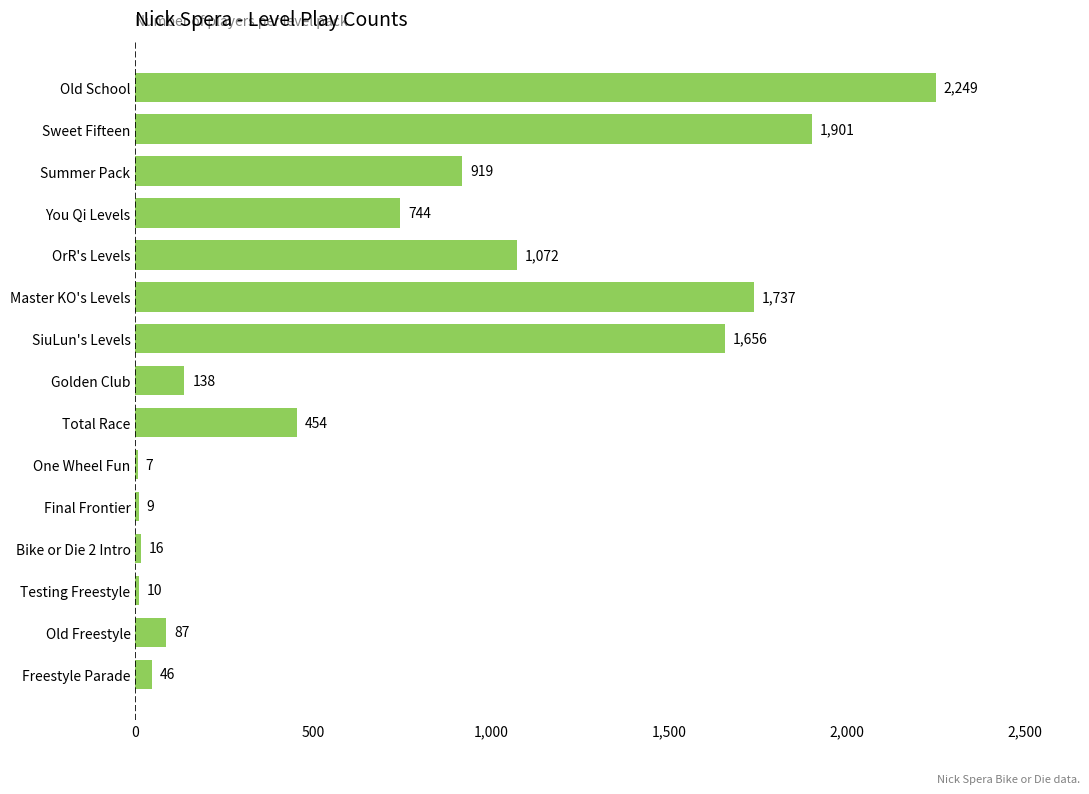

What is the sum of all values?

11045